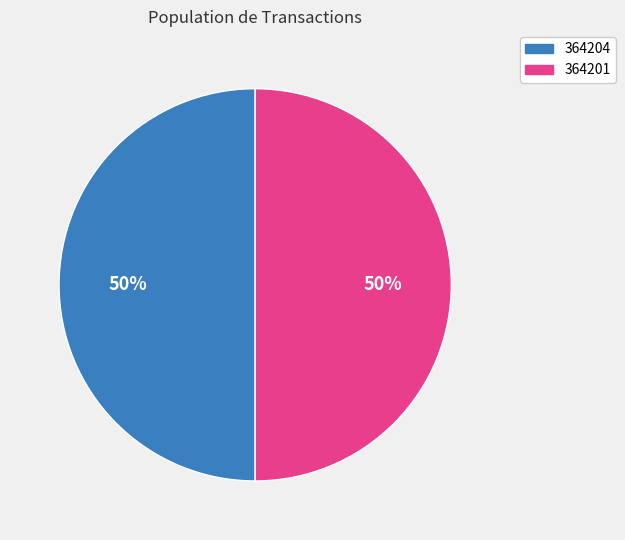

Is the sum of 364201 and 364204 greater than half?

Yes